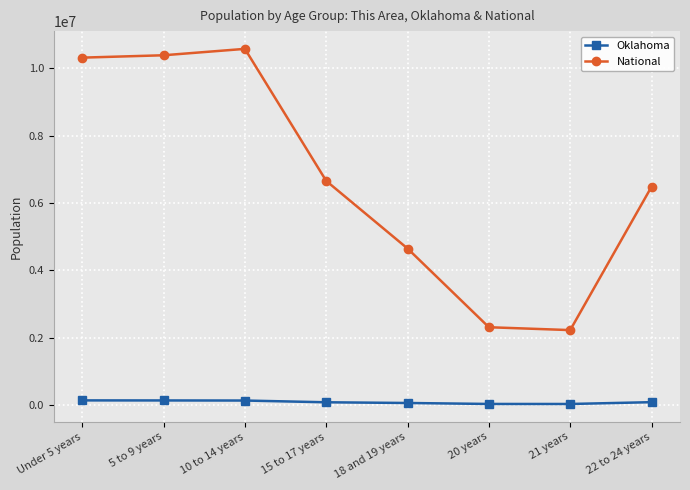

What are all the series names shown in the legend?

Oklahoma, National